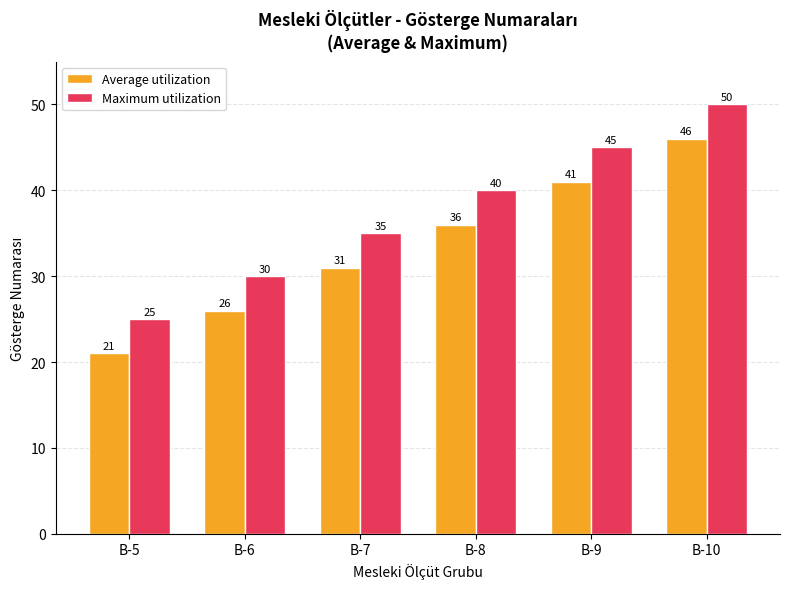

What is the difference between the maximum and minimum values in the Average utilization series?

25